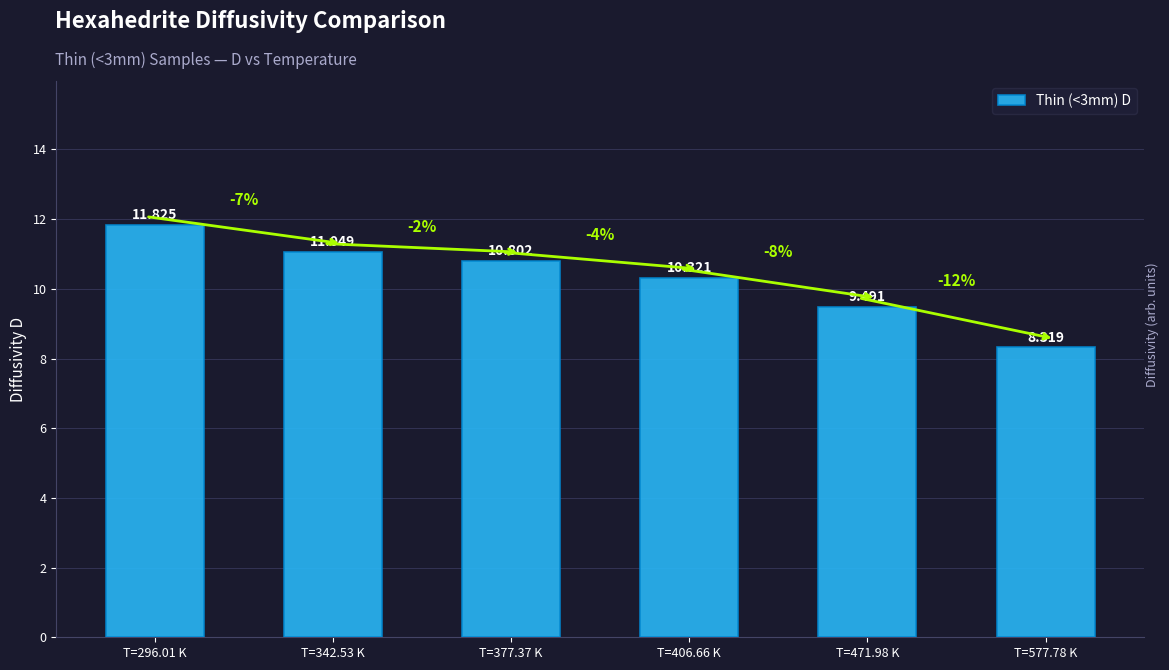

Rank the categories by value from highest to lowest.

T=296.01 K, T=342.53 K, T=377.37 K, T=406.66 K, T=471.98 K, T=577.78 K